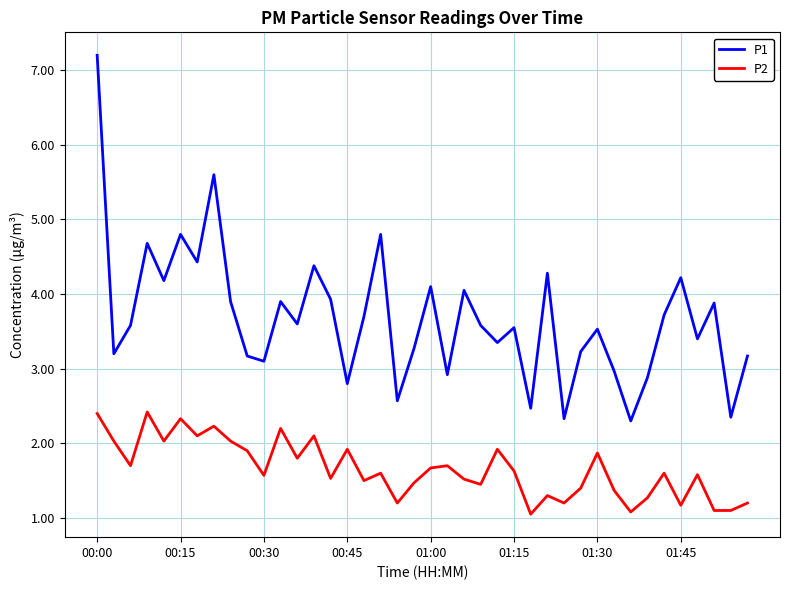

What are all the series names shown in the legend?

P1, P2